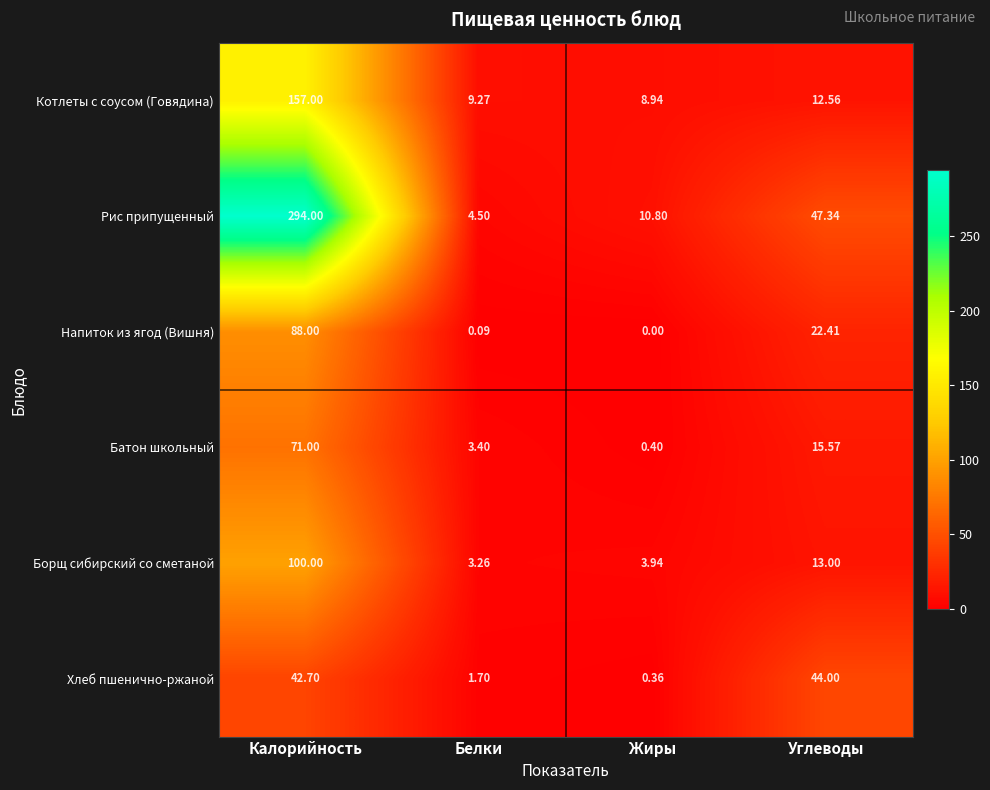

At how many categories does at least one series exceed 140?

1